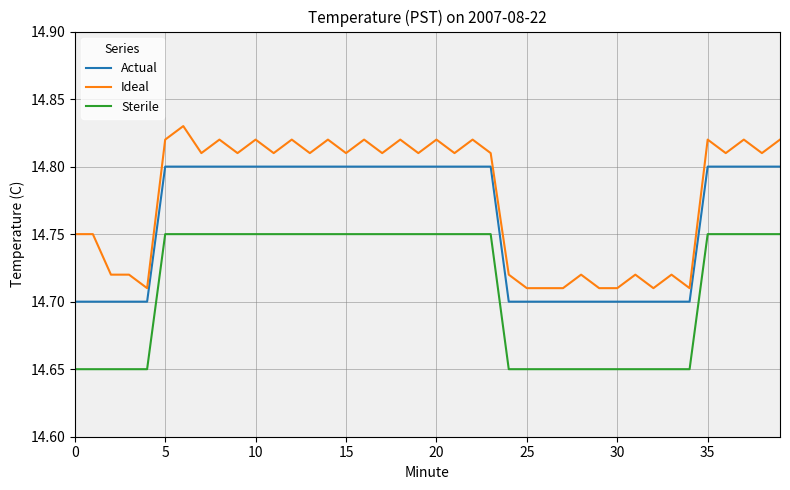

Which series has the largest total across all categories?

Ideal